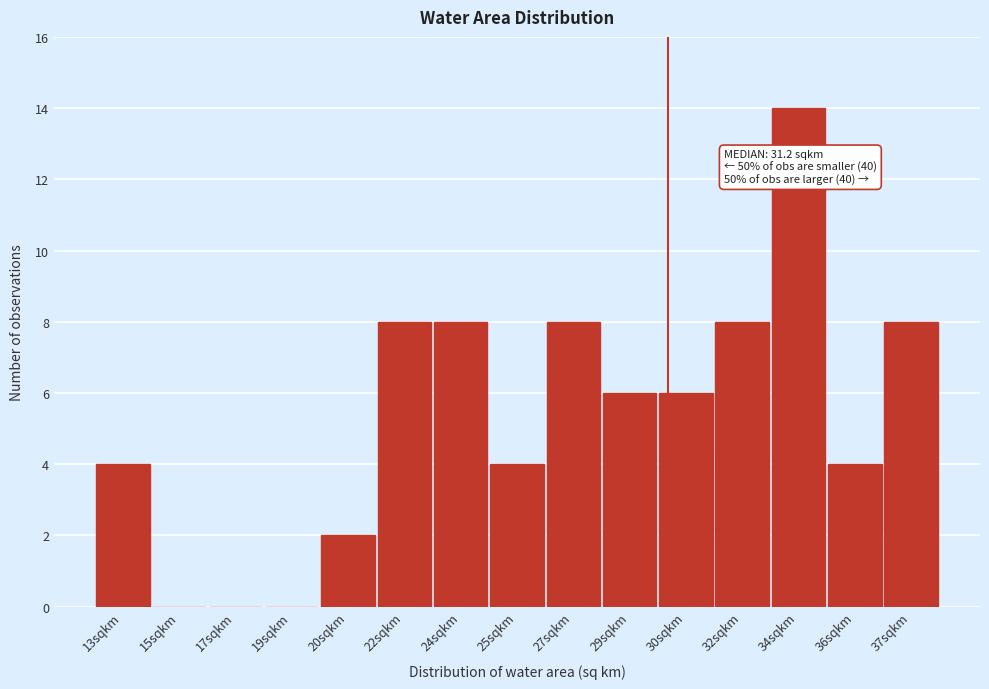

Reading left to right, extract all data points from this chart.

13sqkm=4	15sqkm=0	17sqkm=0	19sqkm=0	20sqkm=2	22sqkm=8	24sqkm=8	25sqkm=4	27sqkm=8	29sqkm=6	30sqkm=6	32sqkm=8	34sqkm=14	36sqkm=4	37sqkm=8